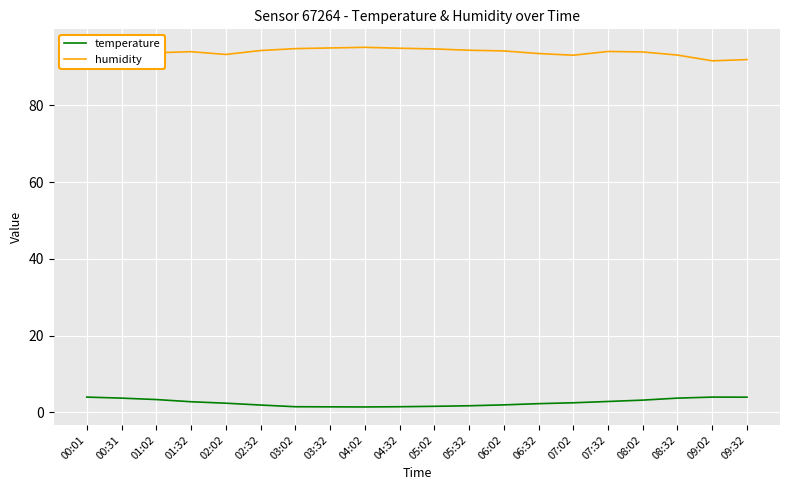

At how many categories does at least one series exceed 4?

20